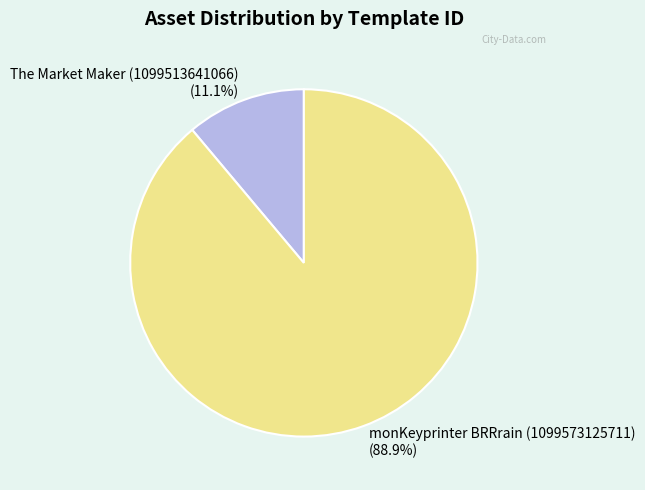

How many slices are in this pie chart?

2